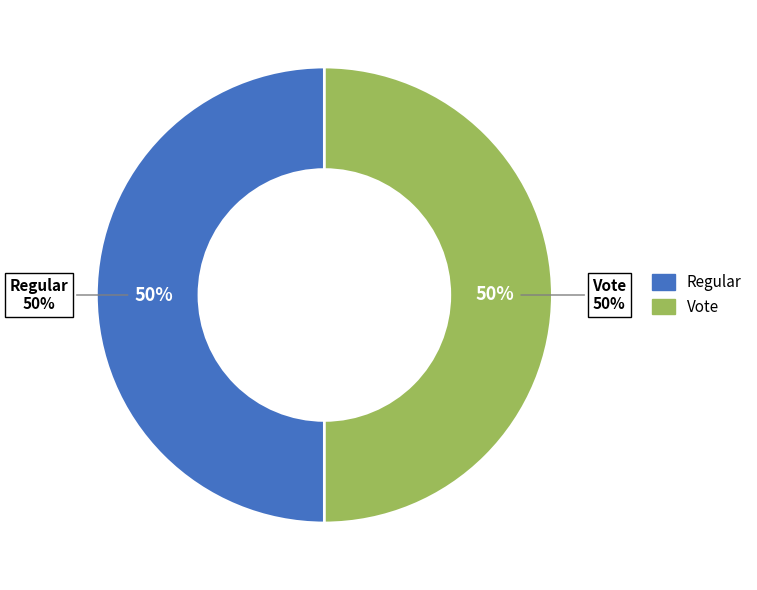

Is there any slice that represents more than half of the pie?

Yes